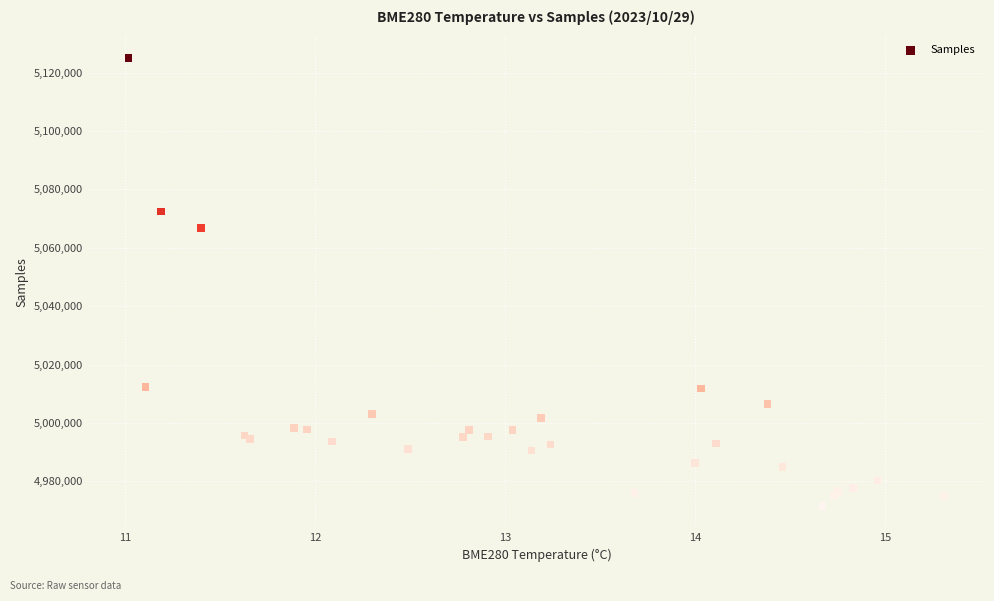

What Y value in the scatter plot is closest to 5048300?

5066719